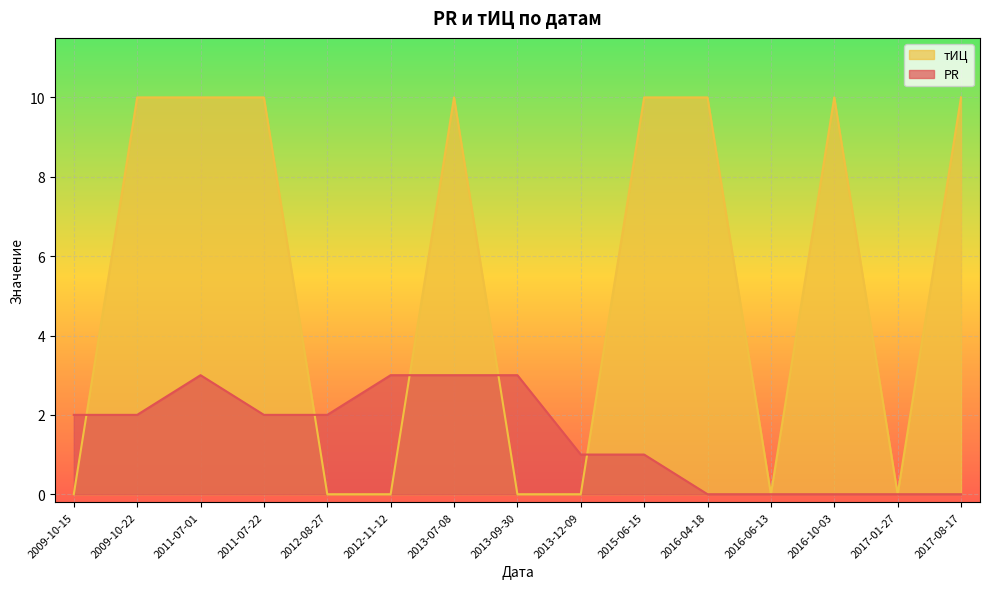

What position from the left is 2012-08-27?

5